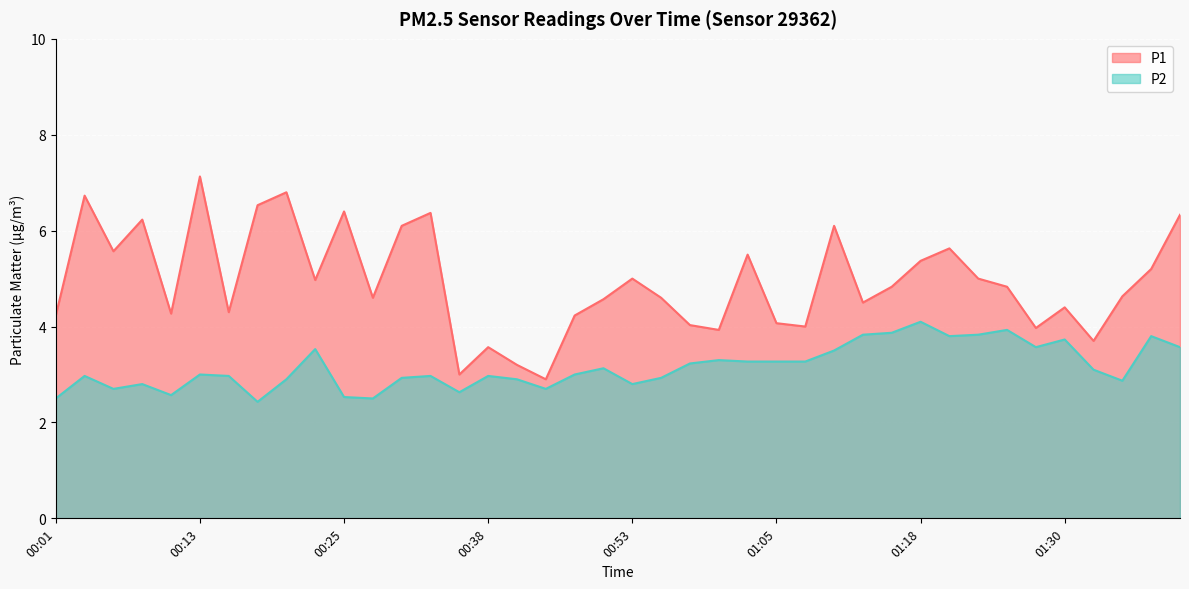

What position from the left is 00:13?

6